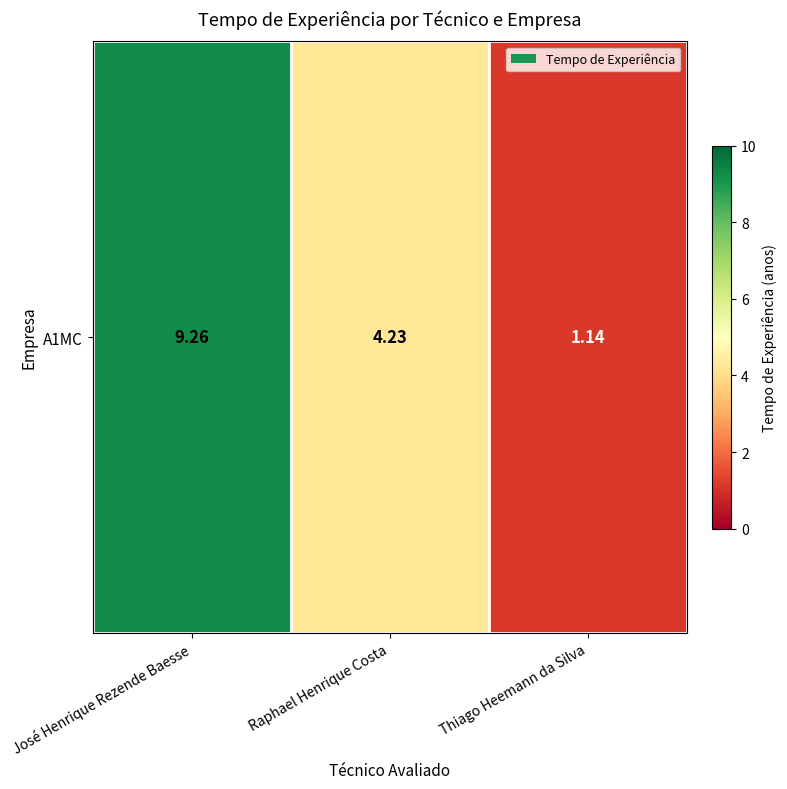

What is the difference between the maximum and minimum values?

8.1